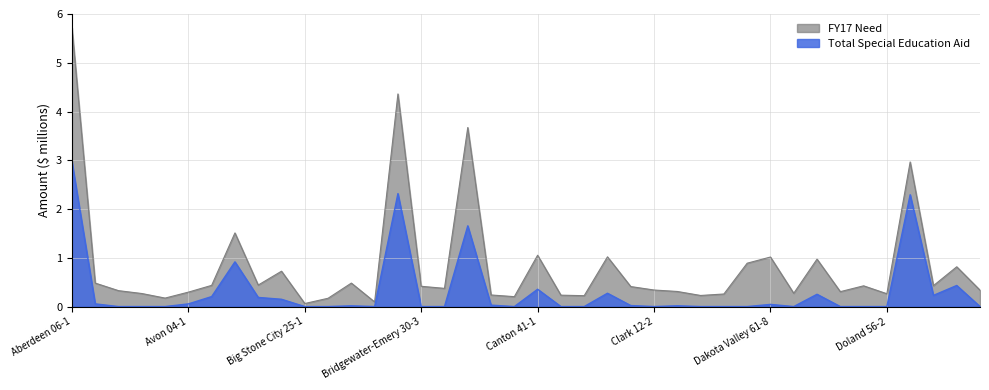

What are all the series names shown in the legend?

FY17 Need, Total Special Education Aid